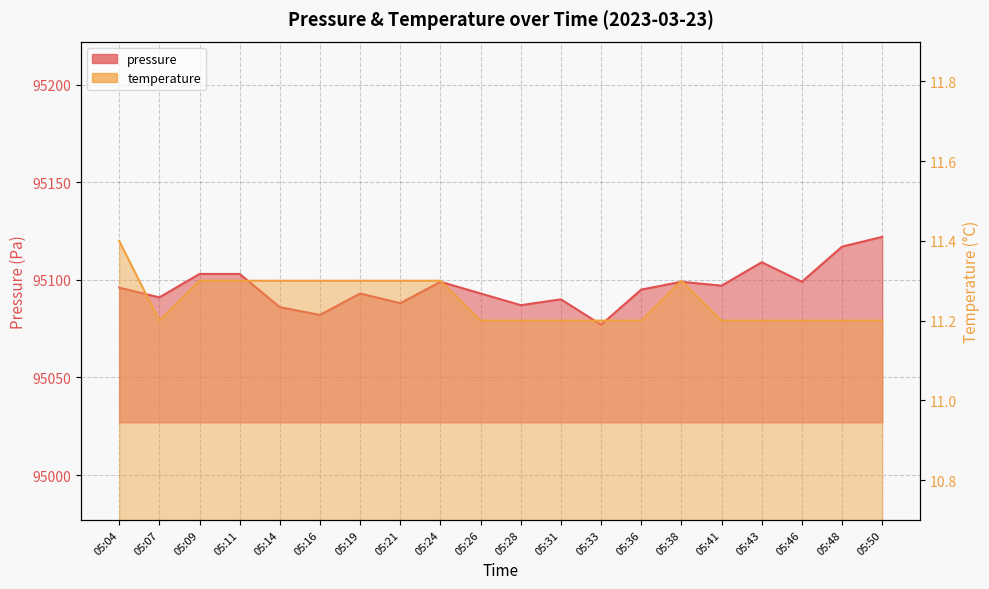

What is the difference between the highest and lowest values at 05:14?

95074.7